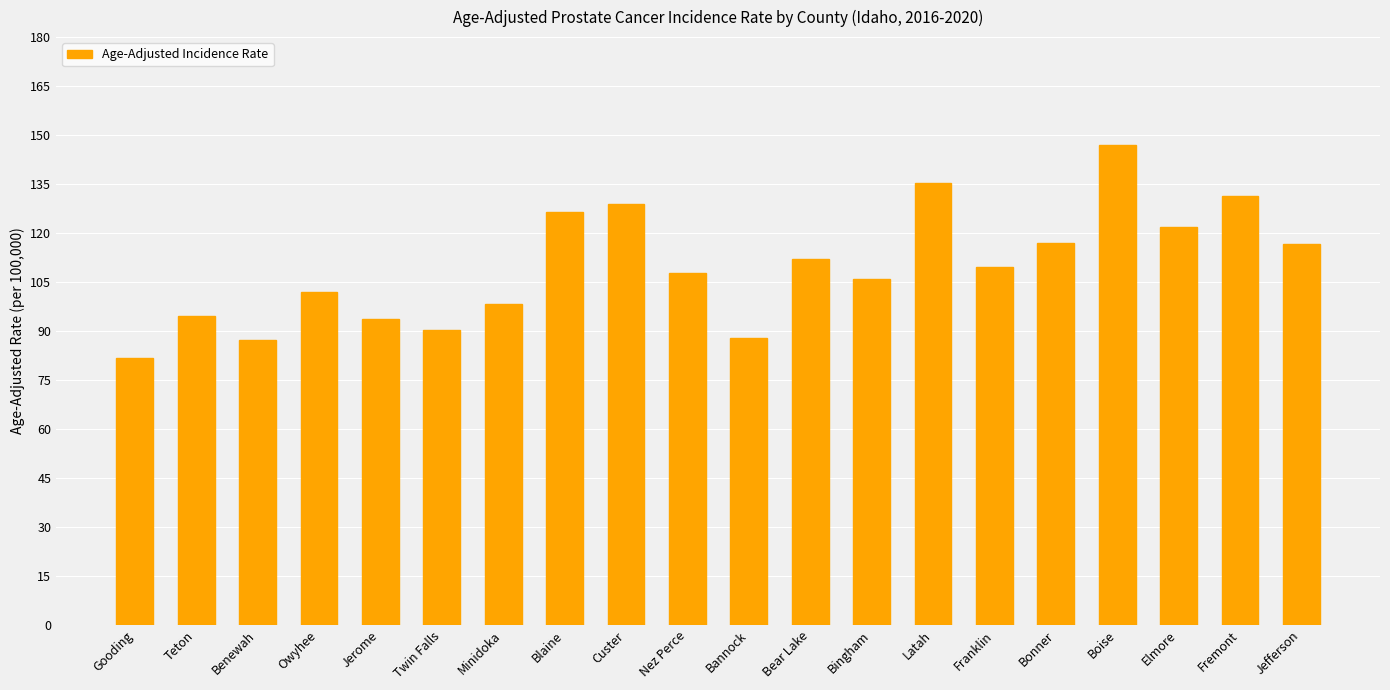

Where does the data first go above 109?

Blaine